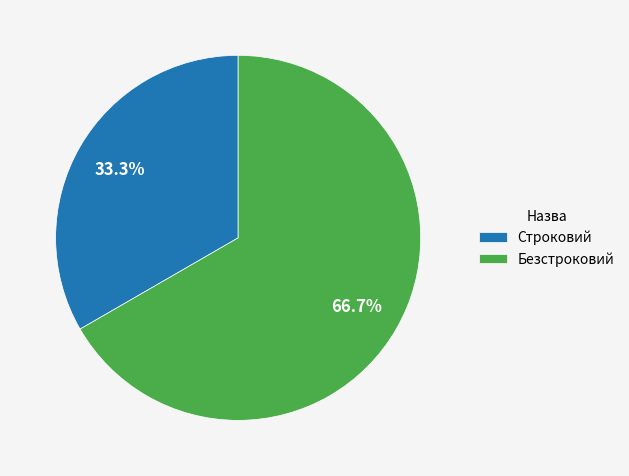

What portion of the pie excludes Безстроковий?

33.3%